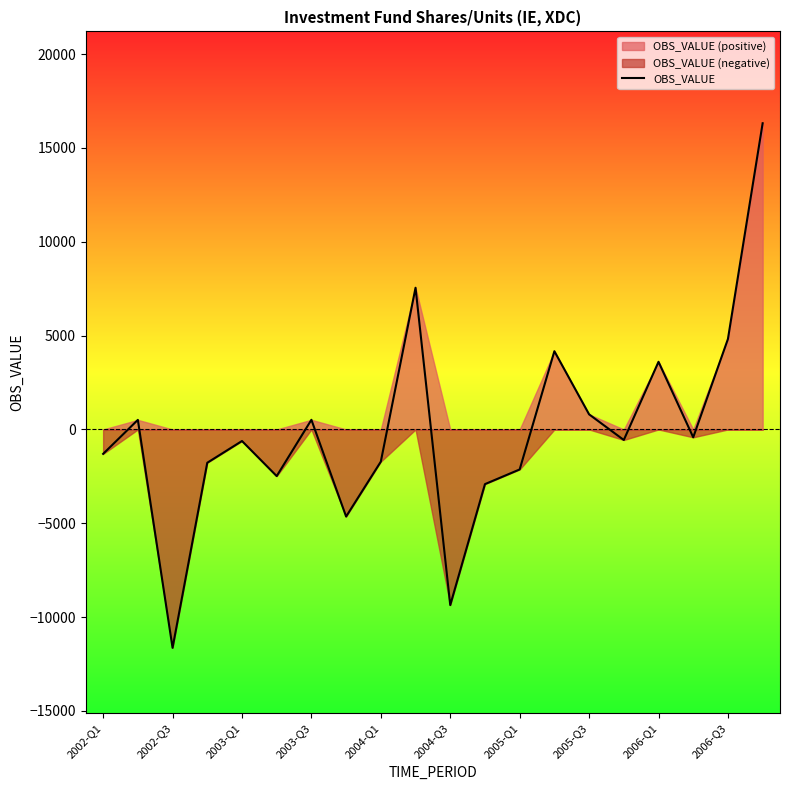

What is the greatest value displayed?

16316